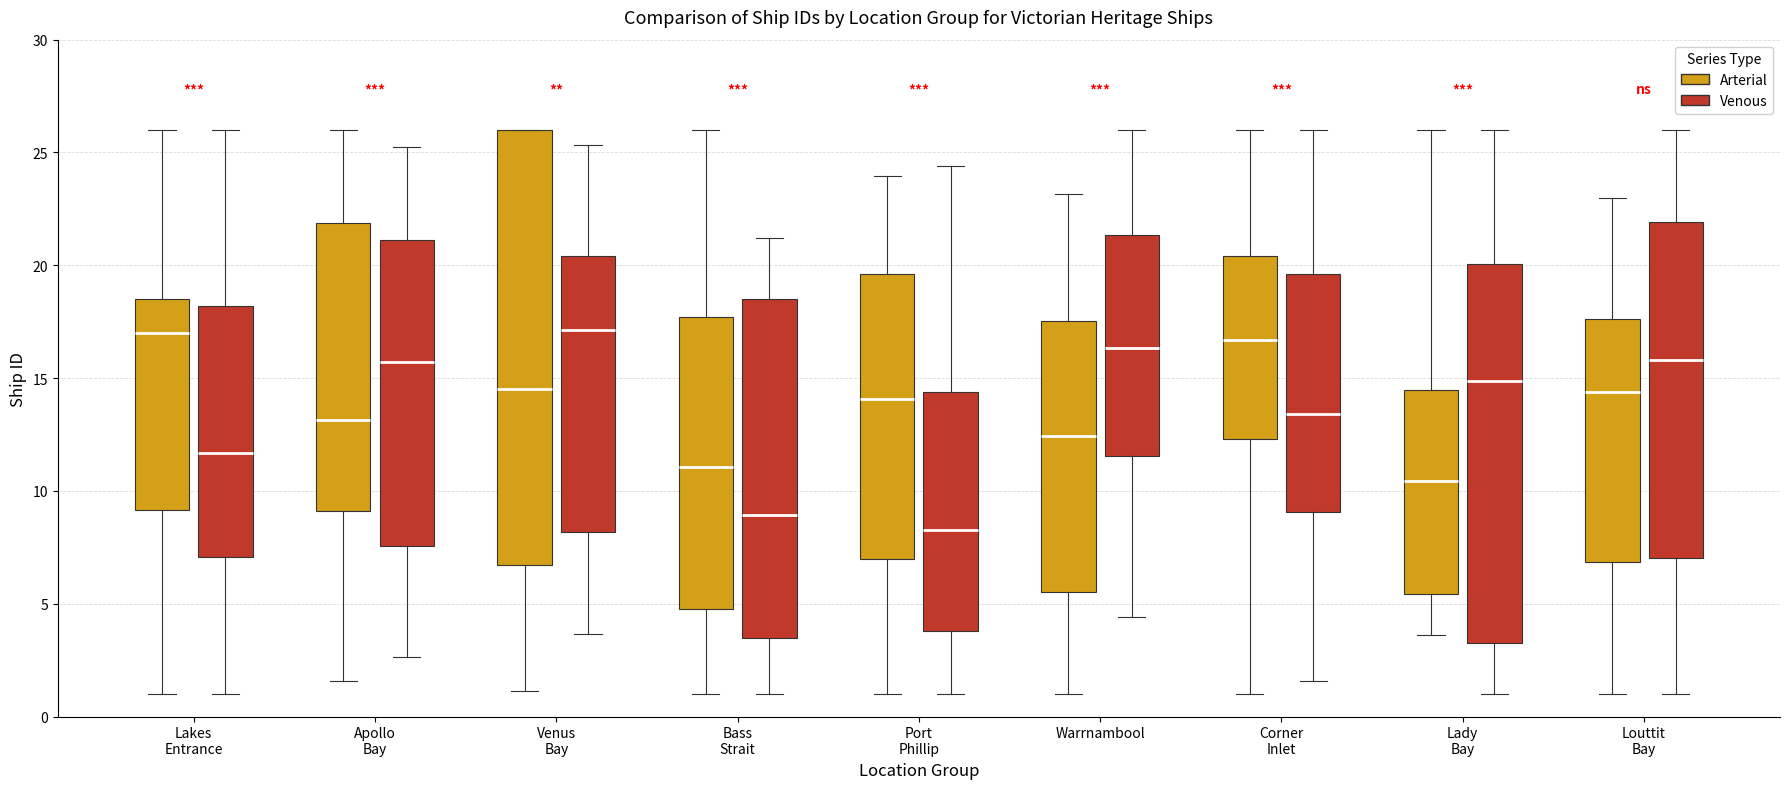

Reading left to right, transcribe this box plot: for each box, give where its median line is, the range the box spans, and where its two whiskers end, as read against the y-axis. The values are not printed on the chart, so give them approximately, as read against the axis.

Lakes Entrance (Arterial): median 17.0, box 9.0 to 18.5, whiskers 1.0 to 26.0
Lakes Entrance (Venous): median 11.5, box 7.0 to 18.0, whiskers 1.0 to 26.0
Apollo Bay (Arterial): median 13.0, box 9.0 to 22.0, whiskers 1.5 to 26.0
Apollo Bay (Venous): median 15.5, box 7.5 to 21.0, whiskers 2.5 to 25.0
Venus Bay (Arterial): median 14.5, box 6.5 to 26.0, whiskers 1.0 to 26.0
Venus Bay (Venous): median 17.0, box 8.0 to 20.5, whiskers 3.5 to 25.5
Bass Strait (Arterial): median 11.0, box 5.0 to 17.5, whiskers 1.0 to 26.0
Bass Strait (Venous): median 9.0, box 3.5 to 18.5, whiskers 1.0 to 21.0
Port Phillip (Arterial): median 14.0, box 7.0 to 19.5, whiskers 1.0 to 24.0
Port Phillip (Venous): median 8.5, box 4.0 to 14.5, whiskers 1.0 to 24.5
Warrnambool (Arterial): median 12.5, box 5.5 to 17.5, whiskers 1.0 to 23.0
Warrnambool (Venous): median 16.5, box 11.5 to 21.5, whiskers 4.5 to 26.0
Corner Inlet (Arterial): median 16.5, box 12.5 to 20.5, whiskers 1.0 to 26.0
Corner Inlet (Venous): median 13.5, box 9.0 to 19.5, whiskers 1.5 to 26.0
Lady Bay (Arterial): median 10.5, box 5.5 to 14.5, whiskers 3.5 to 26.0
Lady Bay (Venous): median 15.0, box 3.5 to 20.0, whiskers 1.0 to 26.0
Louttit Bay (Arterial): median 14.5, box 7.0 to 17.5, whiskers 1.0 to 23.0
Louttit Bay (Venous): median 16.0, box 7.0 to 22.0, whiskers 1.0 to 26.0